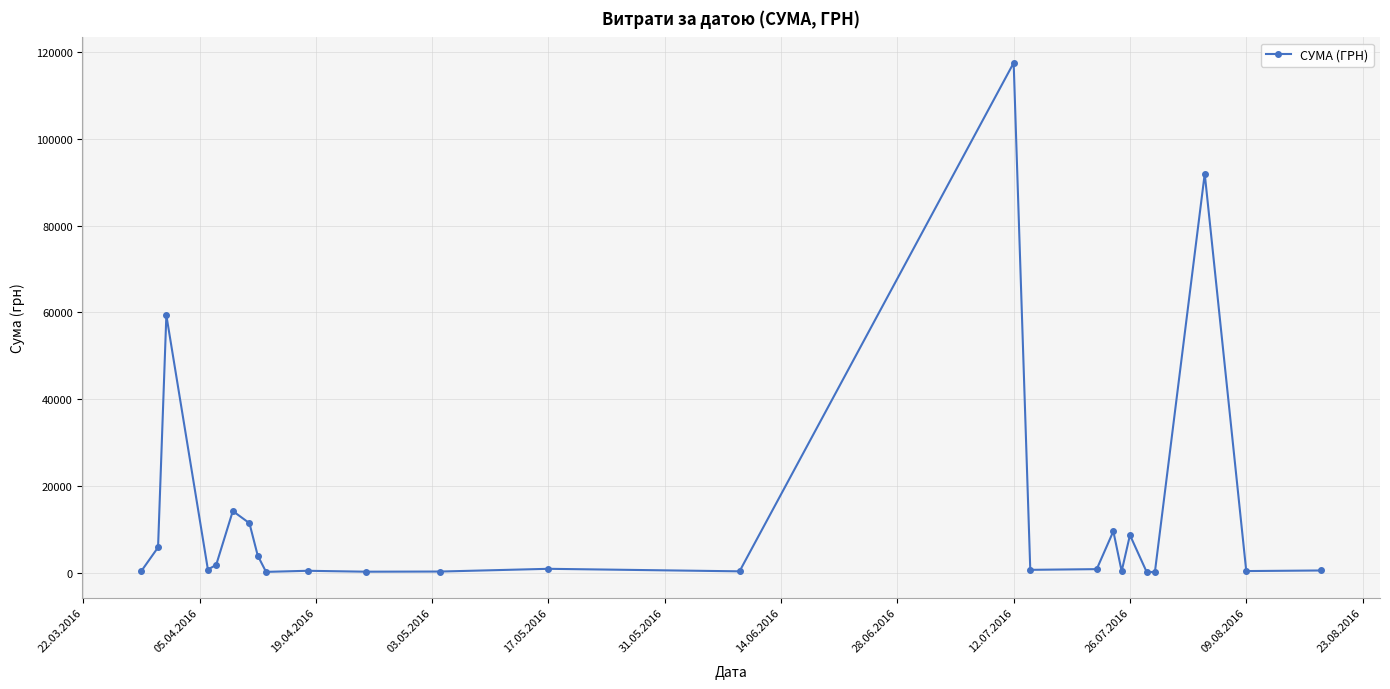

What is the difference between the maximum and minimum values?

117471.0